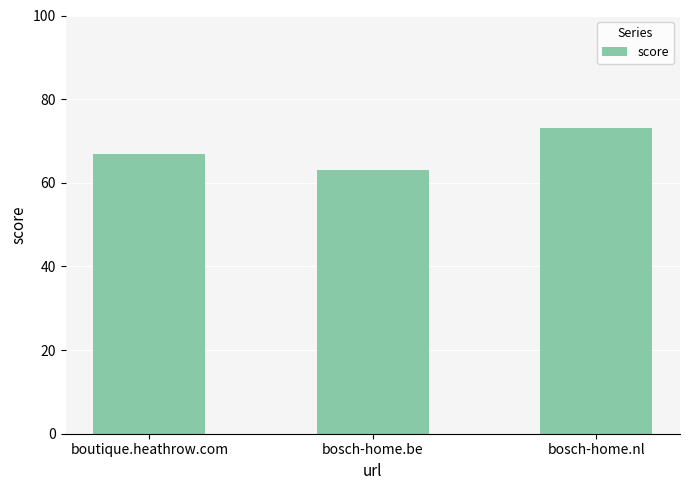

How many categories are shown in the chart?

3